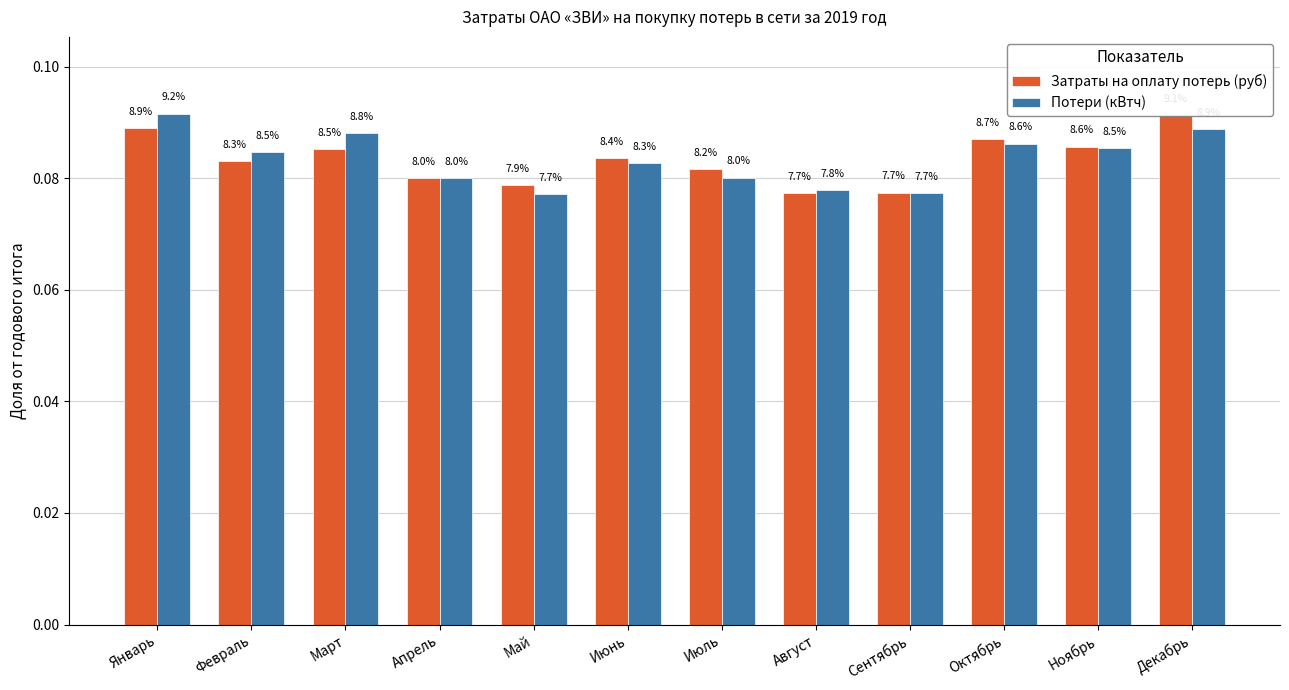

Is the value of Потери (кВтч) at Декабрь greater than the value of Затраты на оплату потерь (руб) at Декабрь?

No